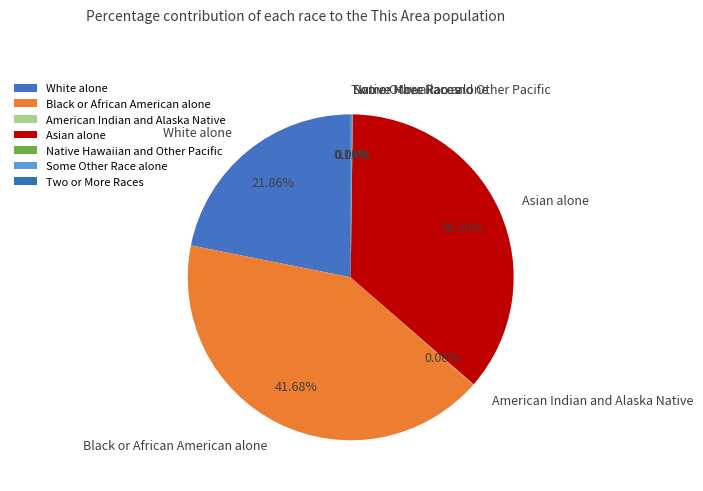

Combined, what portion of the pie is Two or More Races and Native Hawaiian and Other Pacific?

0.1%